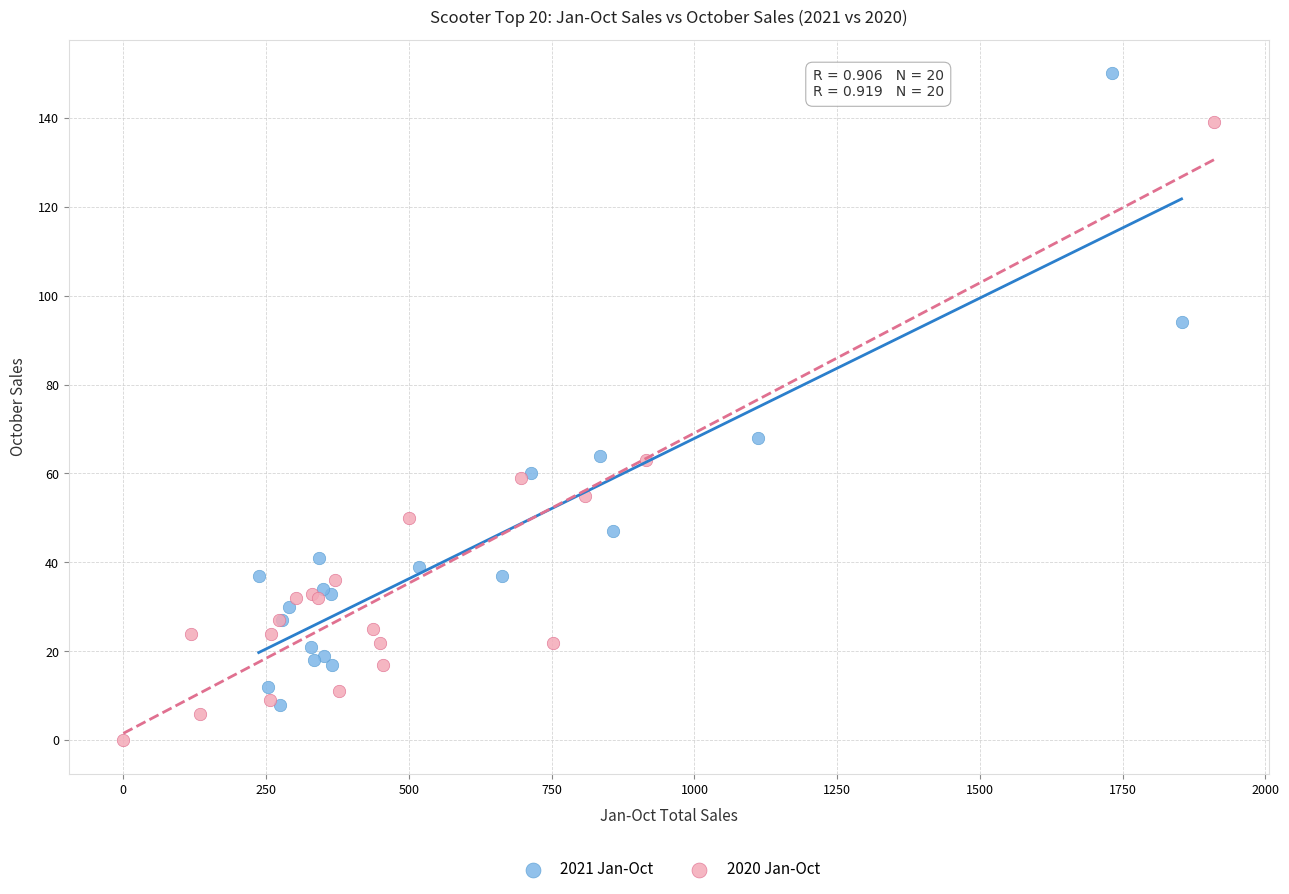

What are all the series names shown in the legend?

2021 Jan-Oct, 2020 Jan-Oct